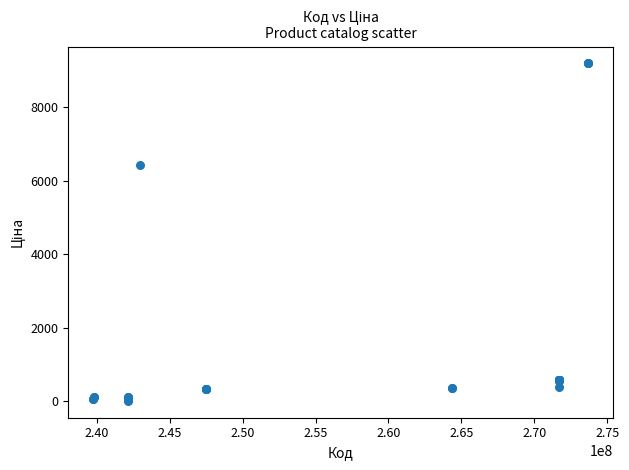

What Y value in the scatter plot is closest to 4605?

6437.4